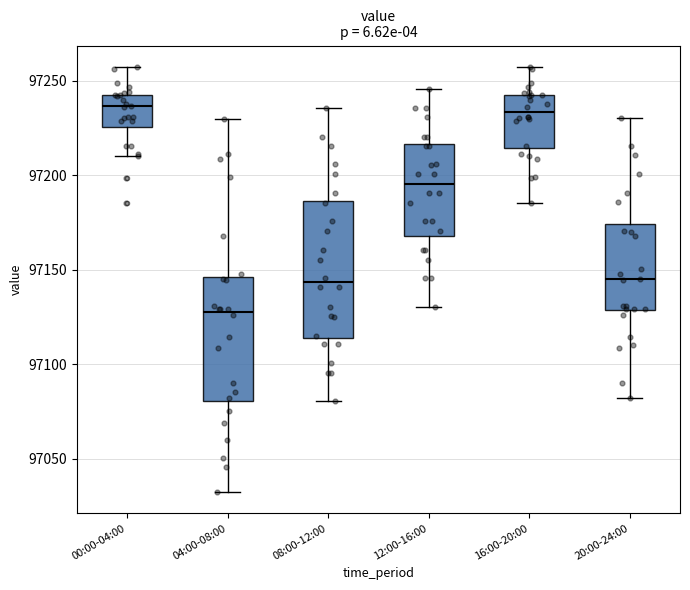

Reading left to right, transcribe this box plot: for each box, give where its median line is, the range the box spans, and where its two whiskers end, as read against the y-axis. The values are not printed on the chart, so give them approximately, as read against the axis.

00:00-04:00: median 97235, box 97225 to 97245, whiskers 97210 to 97255
04:00-08:00: median 97130, box 97080 to 97145, whiskers 97030 to 97230
08:00-12:00: median 97145, box 97115 to 97185, whiskers 97080 to 97235
12:00-16:00: median 97195, box 97170 to 97215, whiskers 97130 to 97245
16:00-20:00: median 97235, box 97215 to 97245, whiskers 97185 to 97255
20:00-24:00: median 97145, box 97130 to 97175, whiskers 97080 to 97230